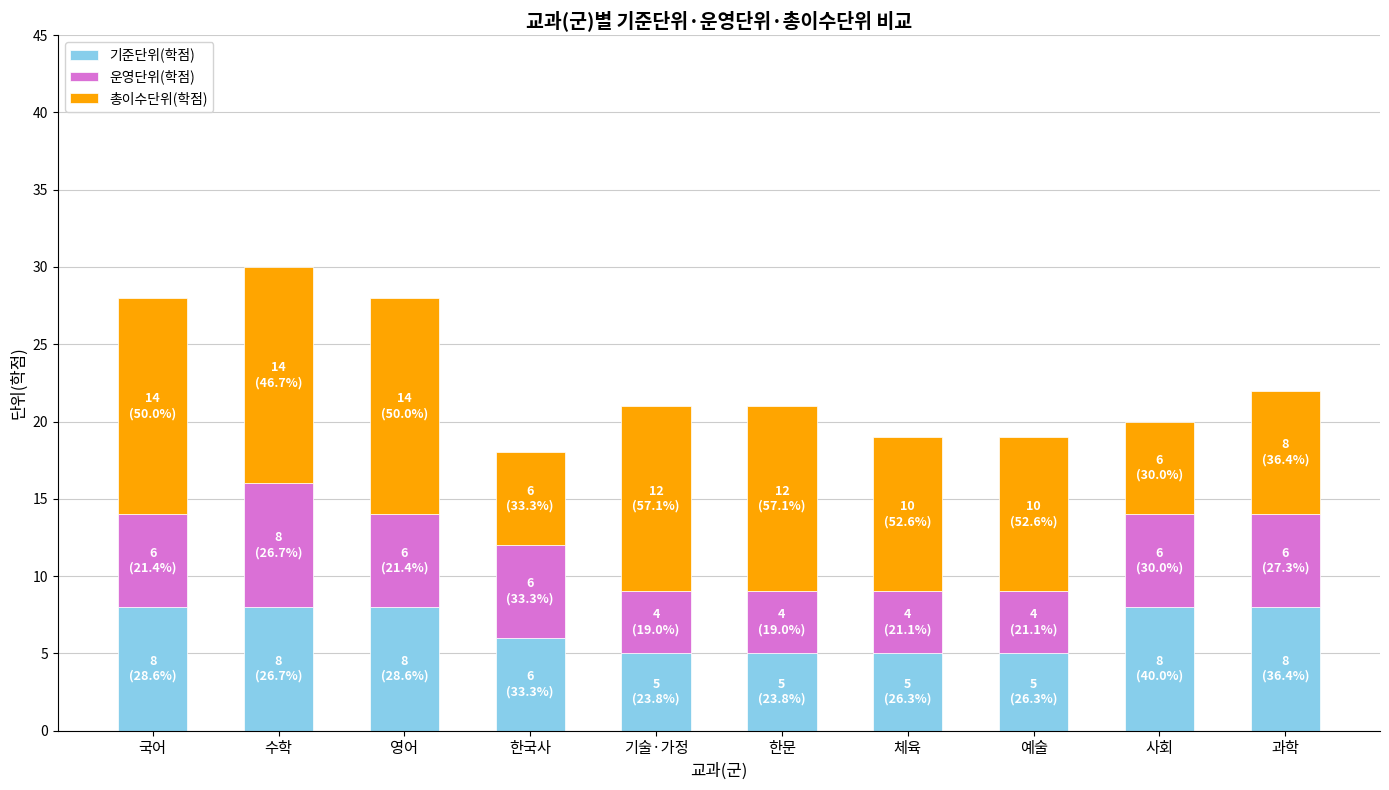

What is the total value across all series at 과학?

22